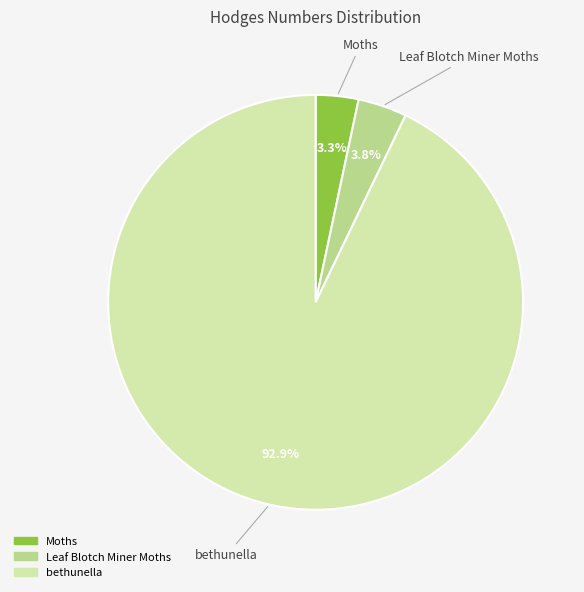

What is the ratio of the value at Moths to the value at Leaf Blotch Miner Moths?

0.9